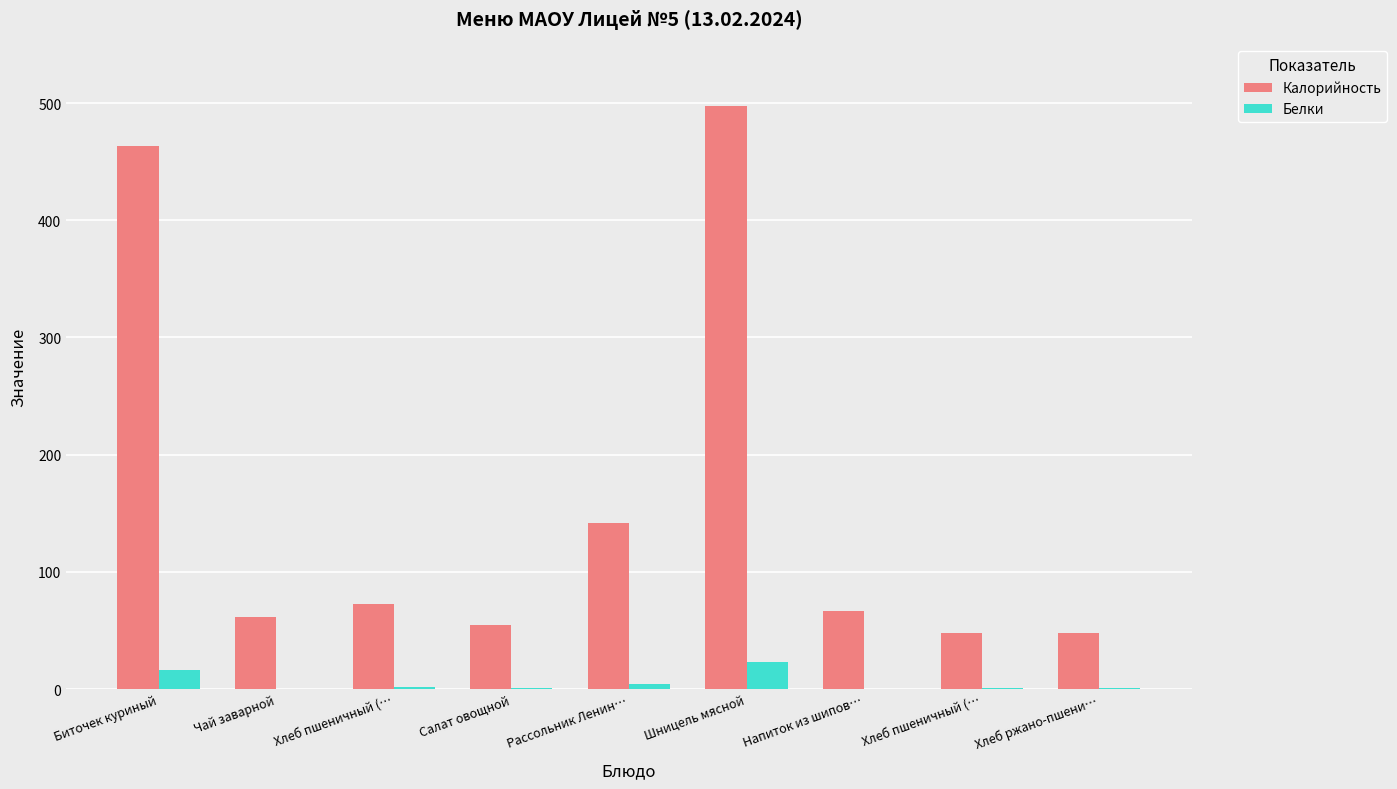

At Хлеб пшеничный (…, list the series in order from smallest to largest.

Белки, Калорийность